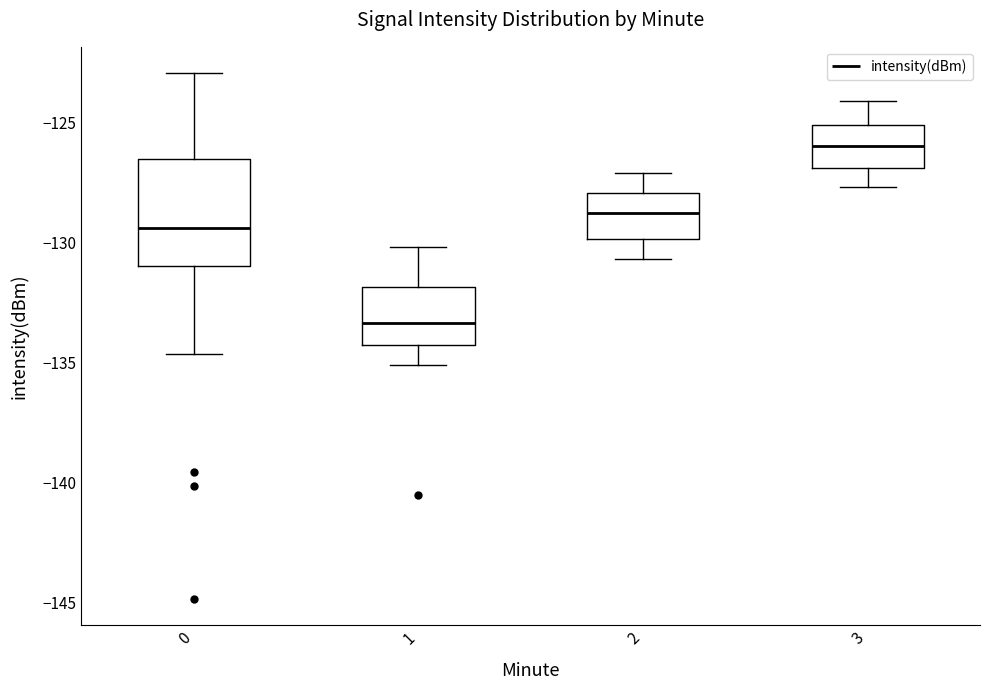

Which box has the highest median line?

3